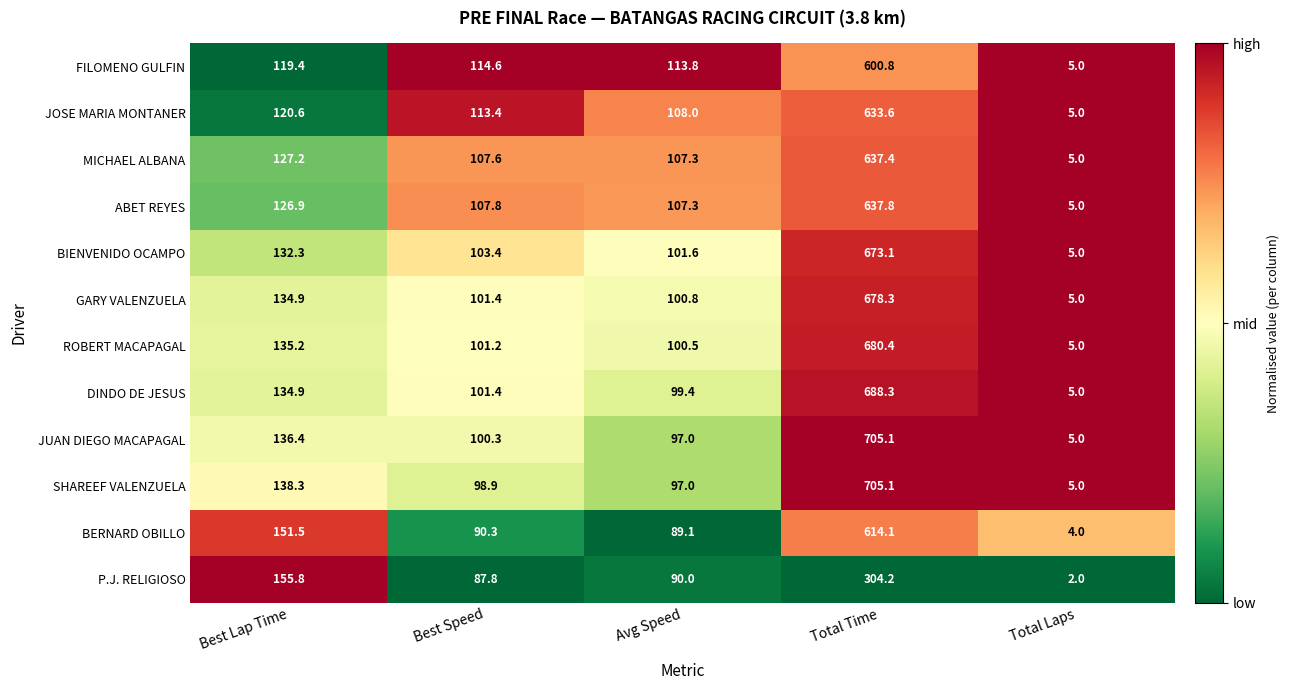

What is the total value across all series at Total Laps?

56.0